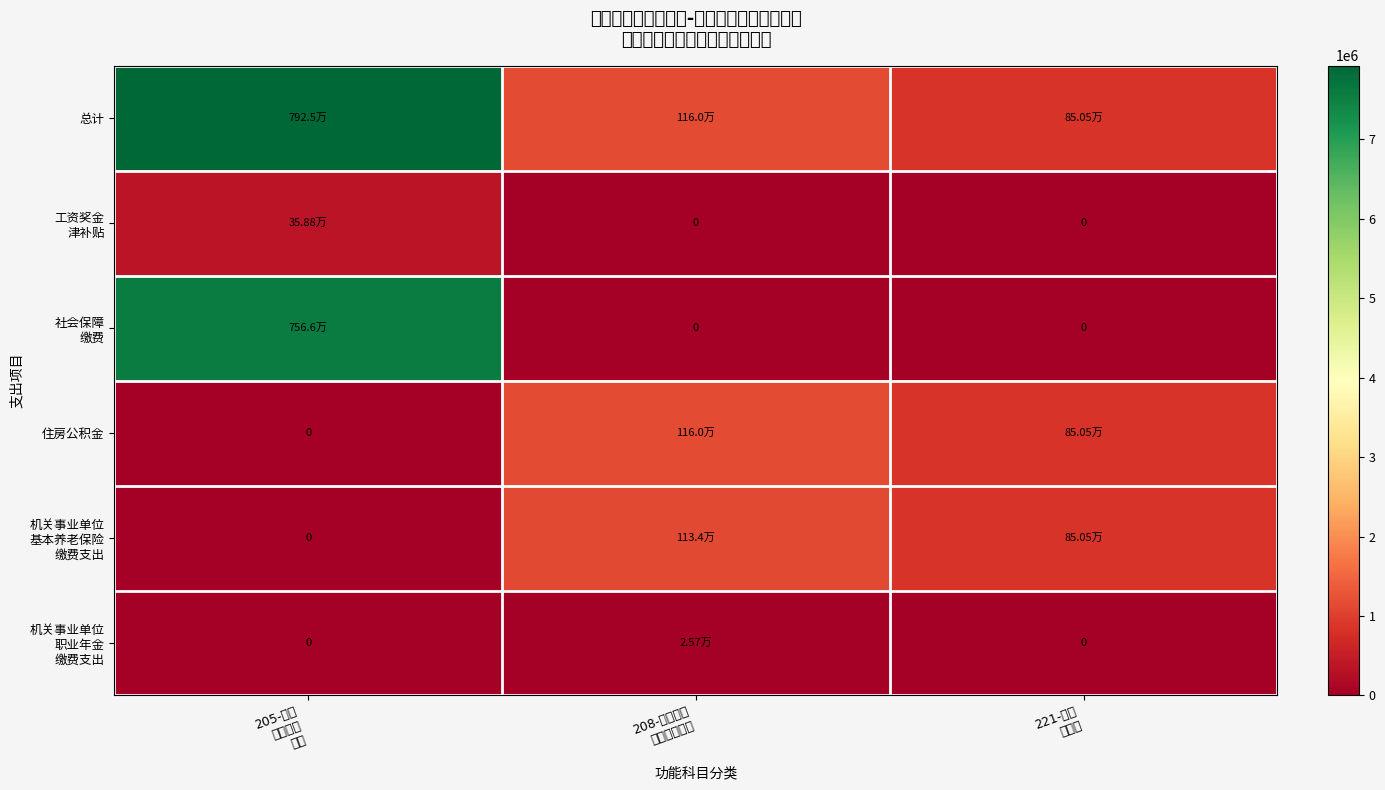

How many values in the 工资奖金 津补贴 series exceed 0?

1